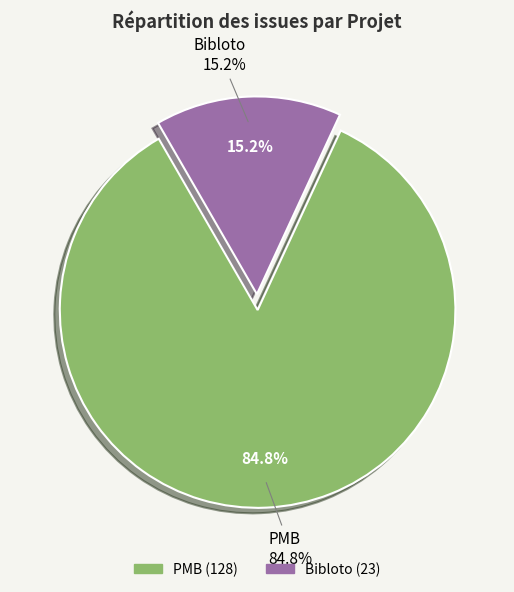

To the nearest percent, what is the average slice percentage?

50%